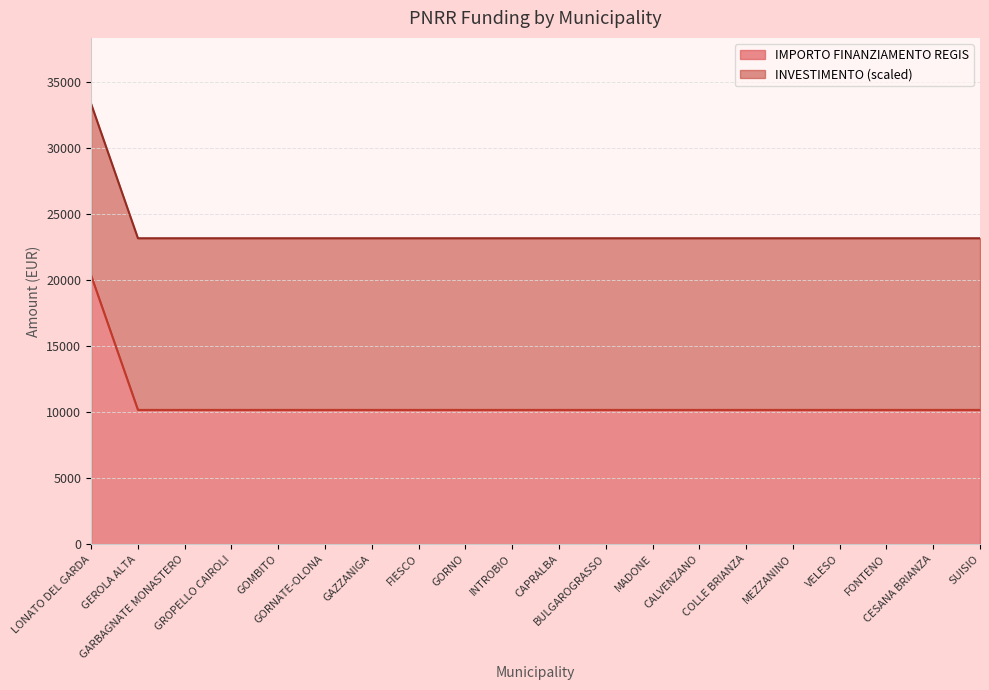

What position from the right is GROPELLO CAIROLI?

17